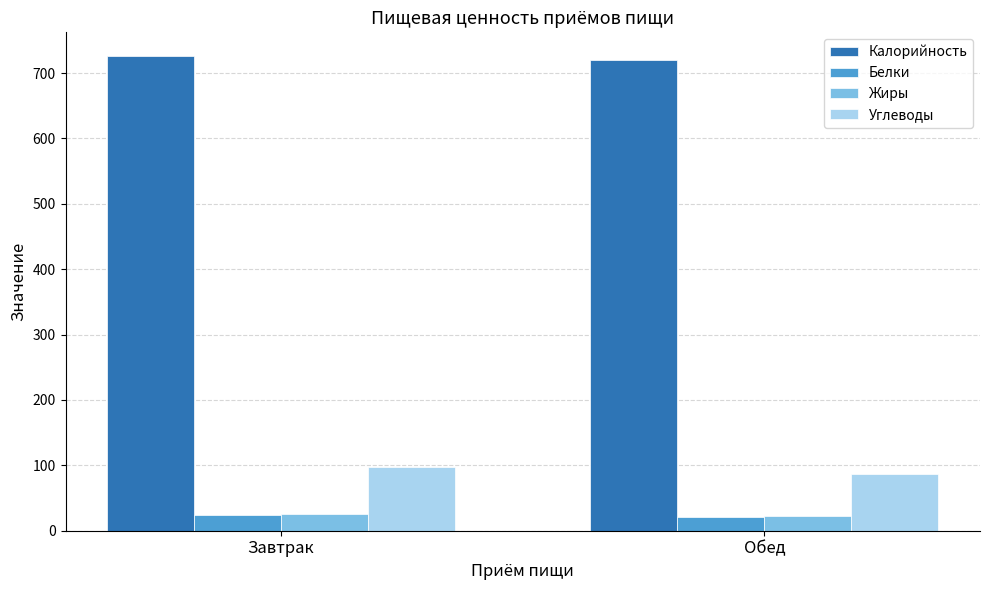

Is it true that Калорийность equals 726.1 at Завтрак?

True